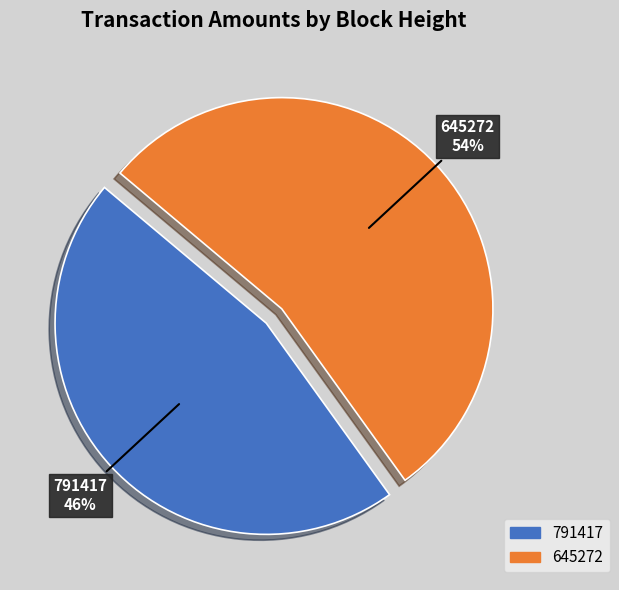

Combined, do 791417 and 645272 account for over 50%?

Yes